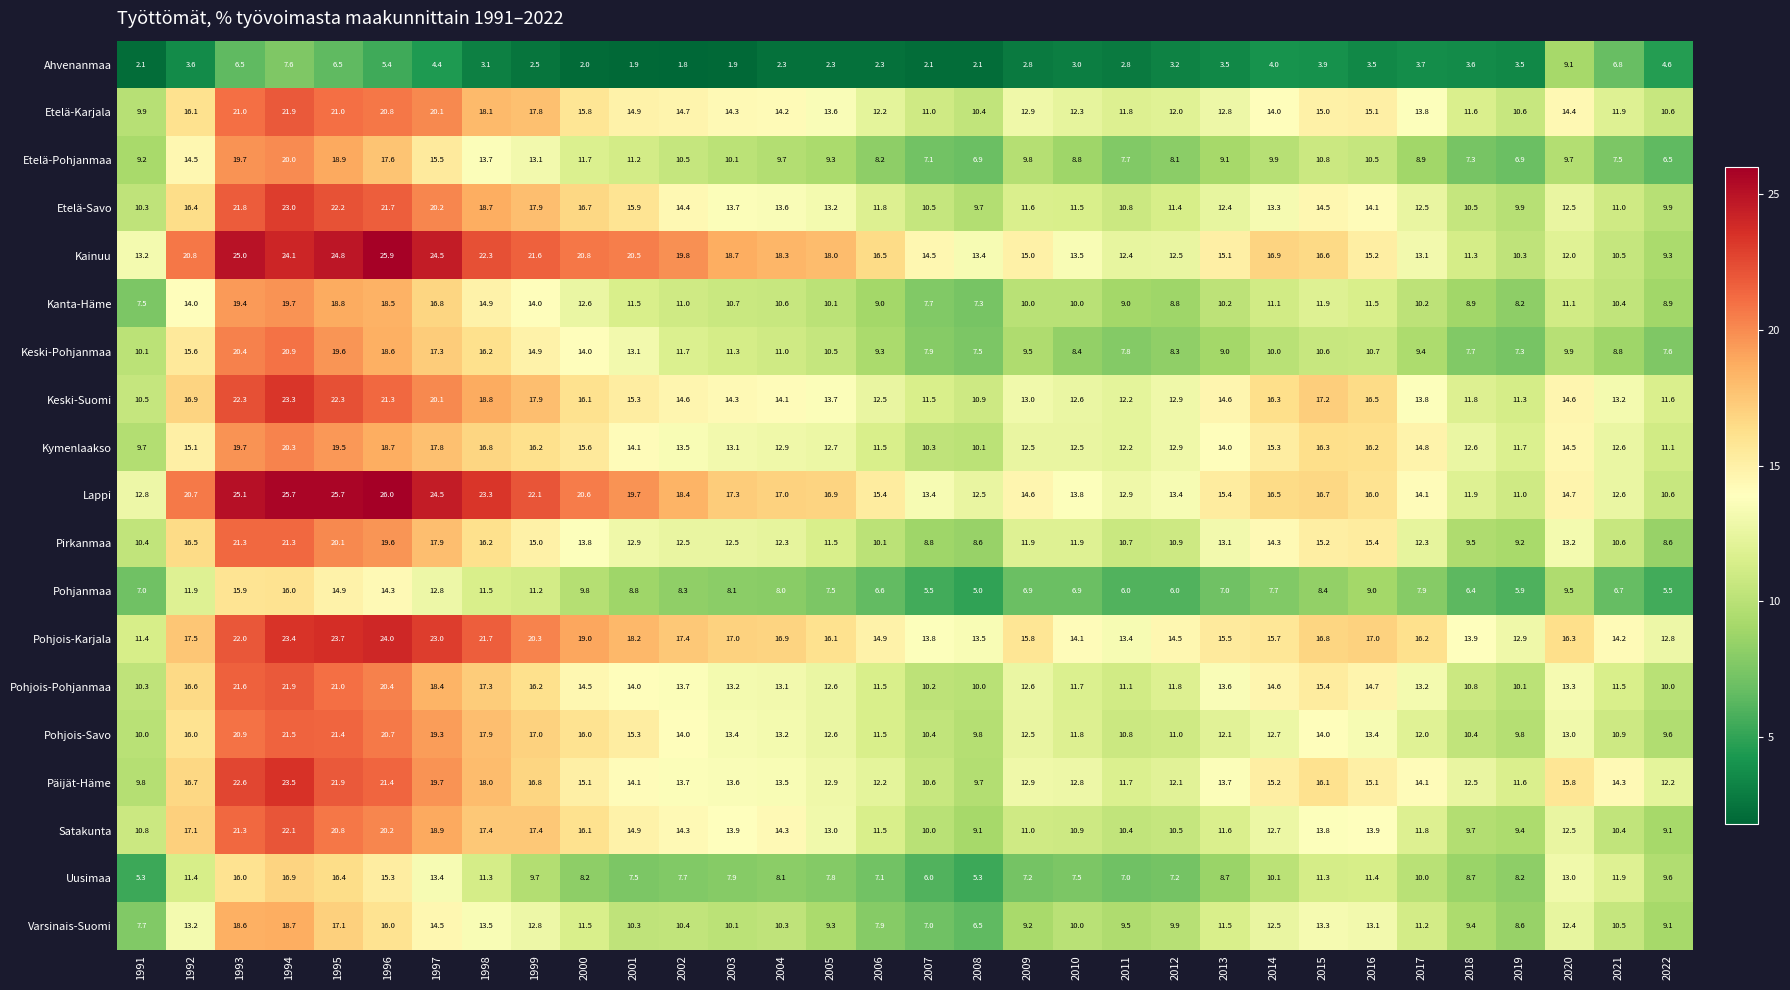

What is the total value across all series at 2022?

177.2